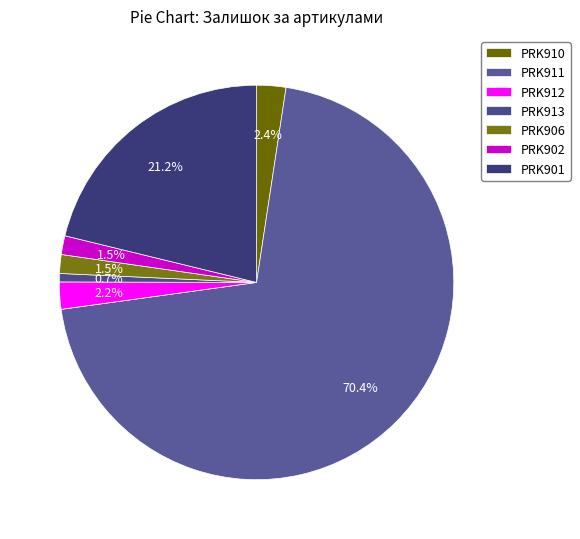

The PRK910 slice represents 2% of the pie. True or false?

True